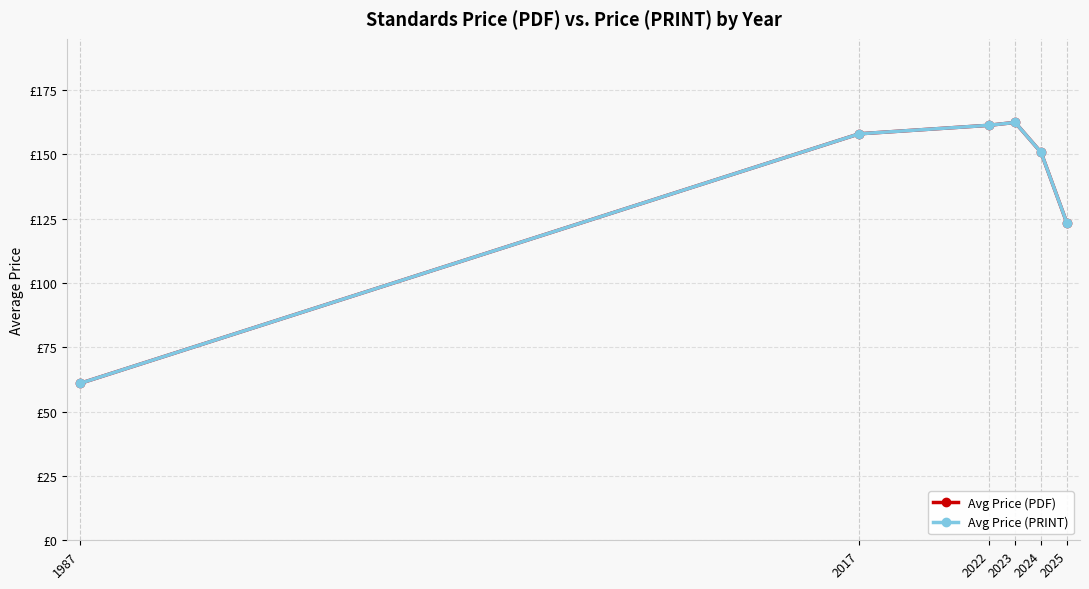

At which label does Avg Price (PRINT) reach its peak?

2023